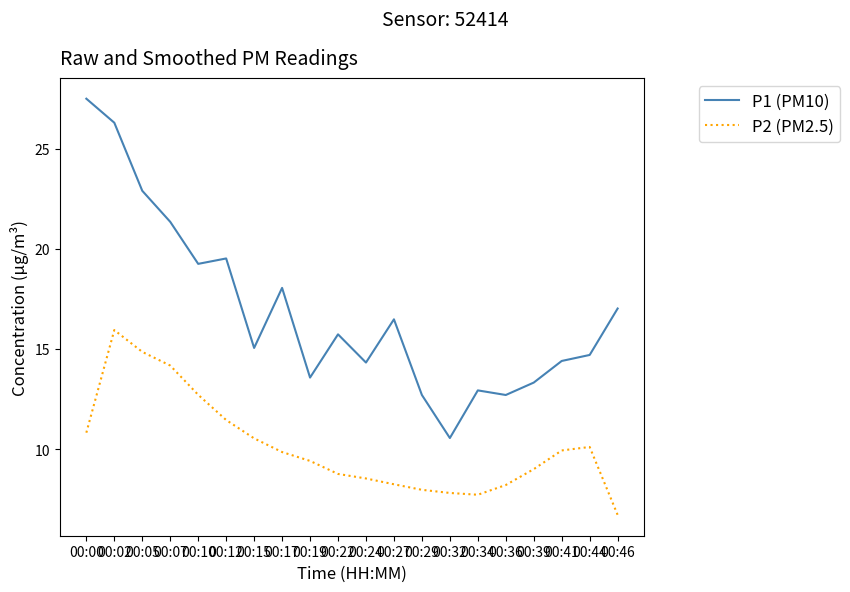

Which category has the highest value across all series?

00:00